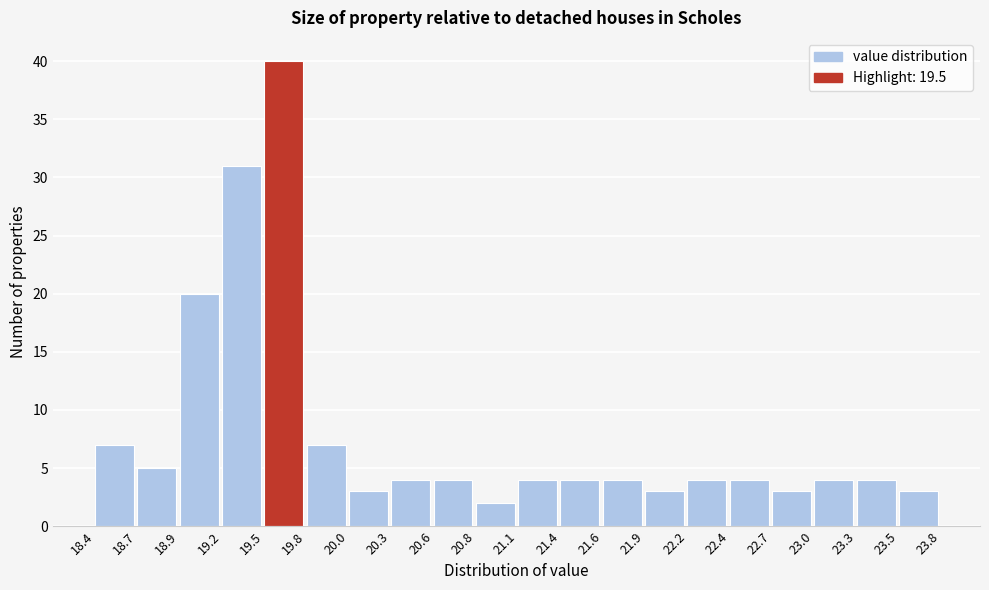

Reading left to right, transcribe this chart: for each bar, give the range it covers on the x-axis and its height. The values are not printed on the chart, so give them approximately, as read against the axis.

18.4 to 18.7: 7
18.7 to 18.9: 5
18.9 to 19.2: 20
19.2 to 19.5: 31
19.5 to 19.8: 40
19.8 to 20.0: 7
20.0 to 20.3: 3
20.3 to 20.6: 4
20.6 to 20.8: 4
20.8 to 21.1: 2
21.1 to 21.4: 4
21.4 to 21.6: 4
21.6 to 21.9: 4
21.9 to 22.2: 3
22.2 to 22.4: 4
22.4 to 22.7: 4
22.7 to 23.0: 3
23.0 to 23.3: 4
23.3 to 23.5: 4
23.5 to 23.8: 3